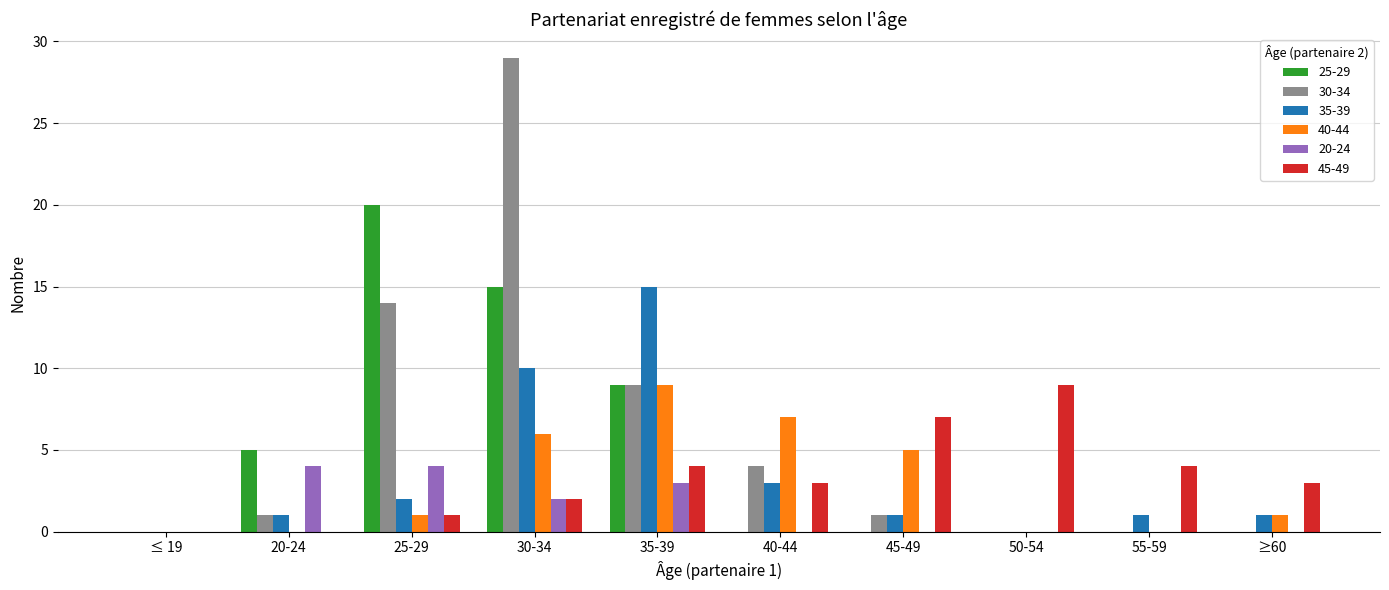

Reading left to right, transcribe all the data shown in this chart.

25-29: ≤ 19=0	20-24=5	25-29=20	30-34=15	35-39=9	40-44=0	45-49=0	50-54=0	55-59=0	≥60=0
30-34: ≤ 19=0	20-24=1	25-29=14	30-34=29	35-39=9	40-44=4	45-49=1	50-54=0	55-59=0	≥60=0
35-39: ≤ 19=0	20-24=1	25-29=2	30-34=10	35-39=15	40-44=3	45-49=1	50-54=0	55-59=1	≥60=1
40-44: ≤ 19=0	20-24=0	25-29=1	30-34=6	35-39=9	40-44=7	45-49=5	50-54=0	55-59=0	≥60=1
20-24: ≤ 19=0	20-24=4	25-29=4	30-34=2	35-39=3	40-44=0	45-49=0	50-54=0	55-59=0	≥60=0
45-49: ≤ 19=0	20-24=0	25-29=1	30-34=2	35-39=4	40-44=3	45-49=7	50-54=9	55-59=4	≥60=3